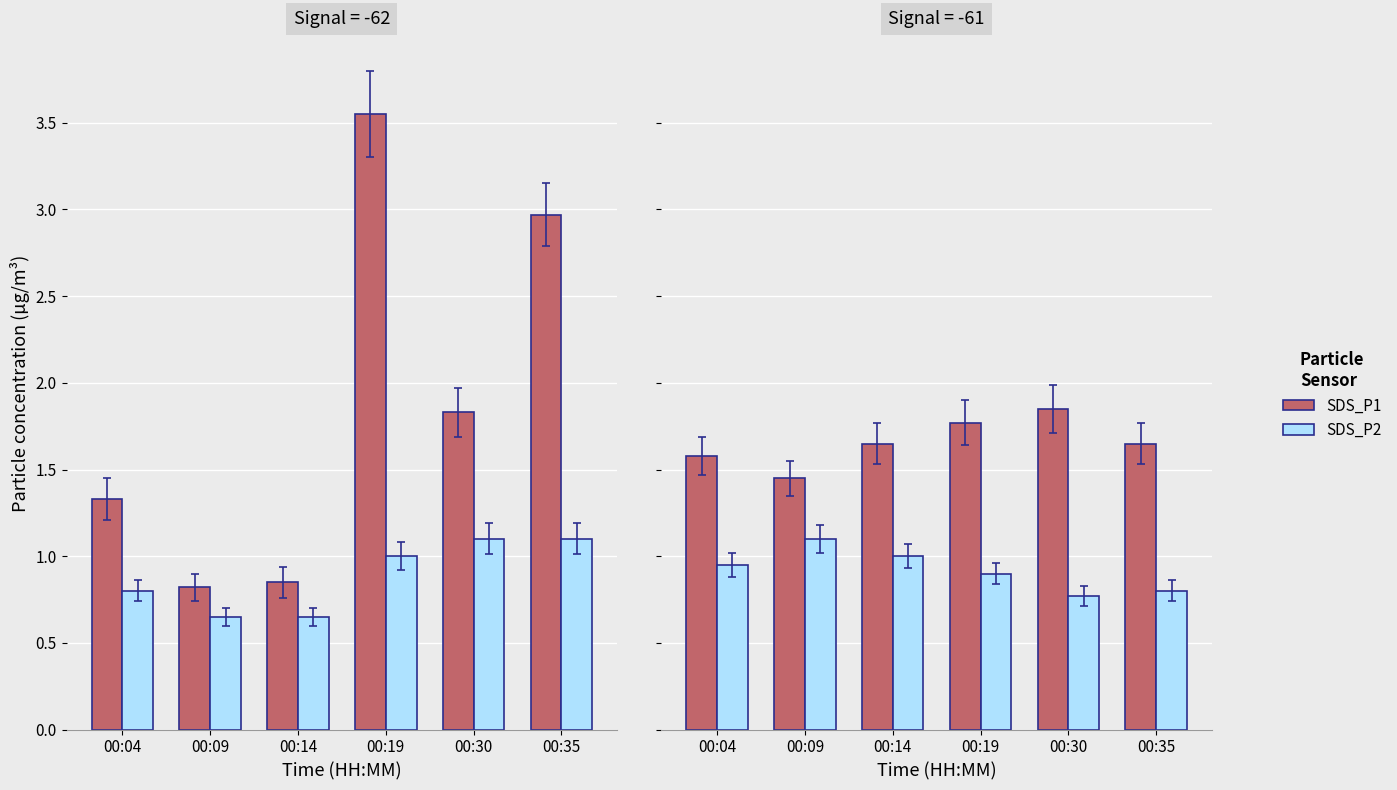

What is the average value of the SDS_P2 series?

0.9